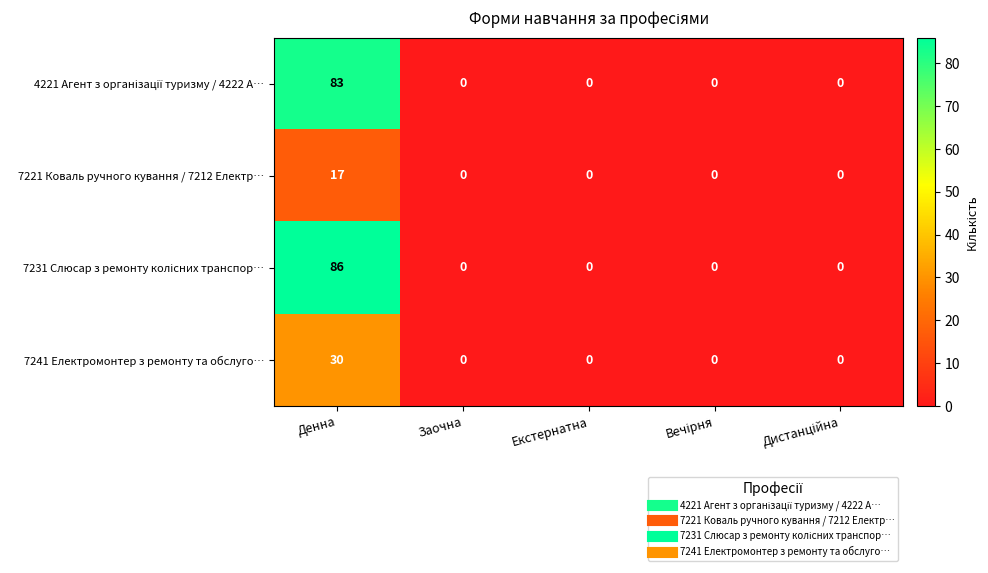

What is the difference between the maximum and second lowest values in the 7221 Коваль ручного кування / 7212 Електр… series?

17